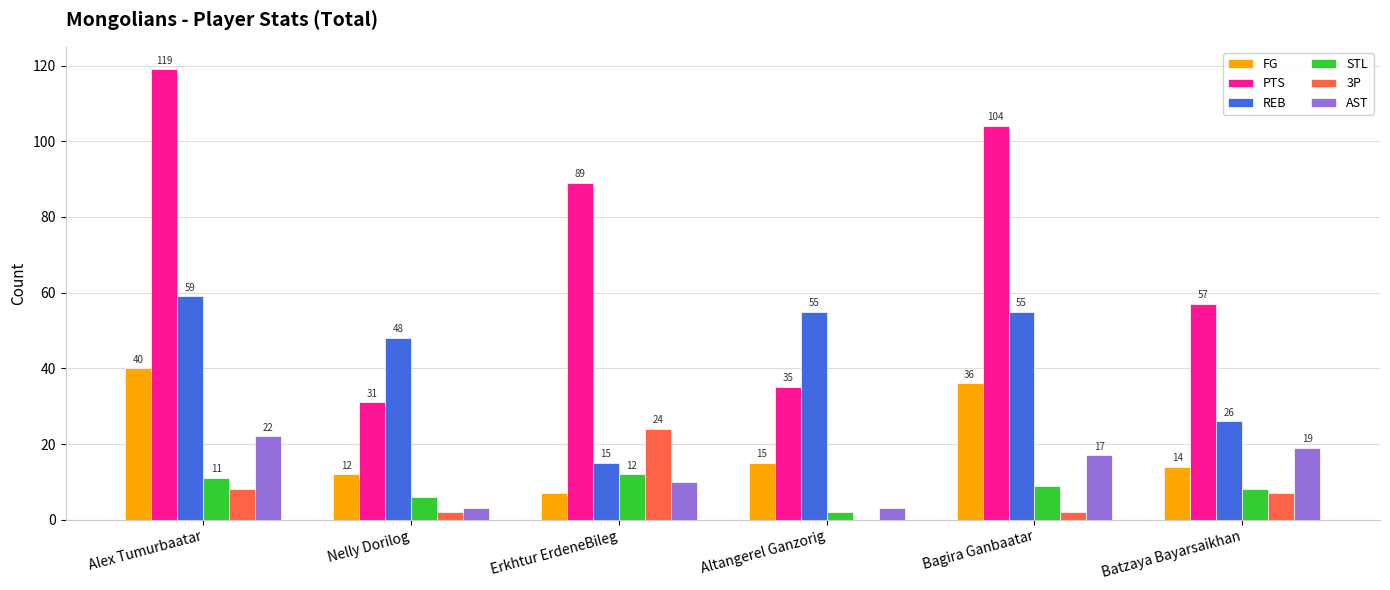

What is the greatest value displayed?

119